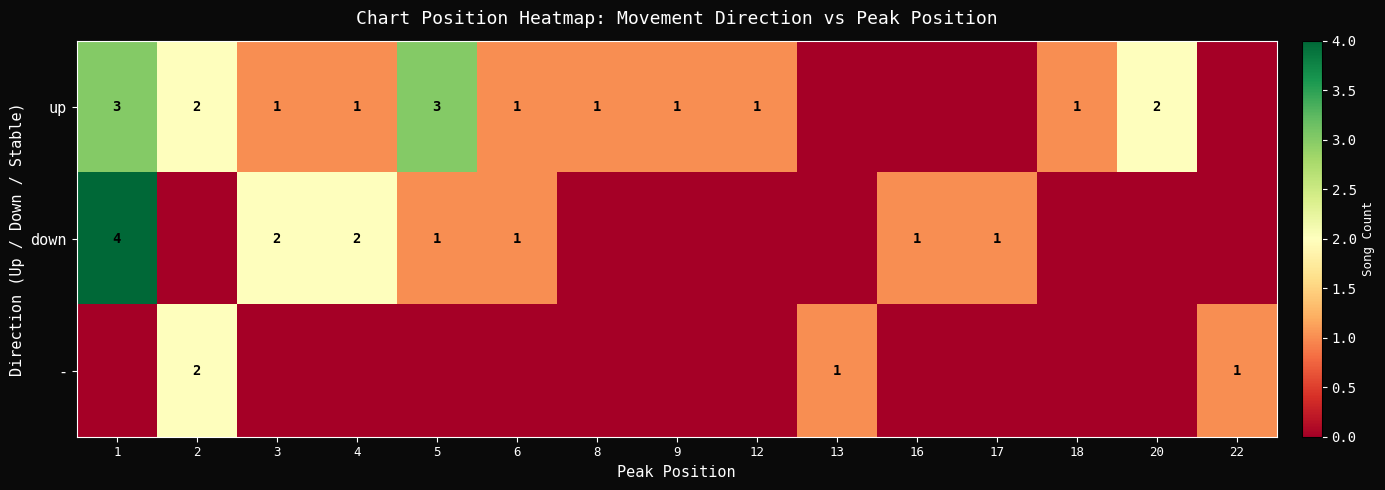

Is it true that up equals 2 at 3?

False